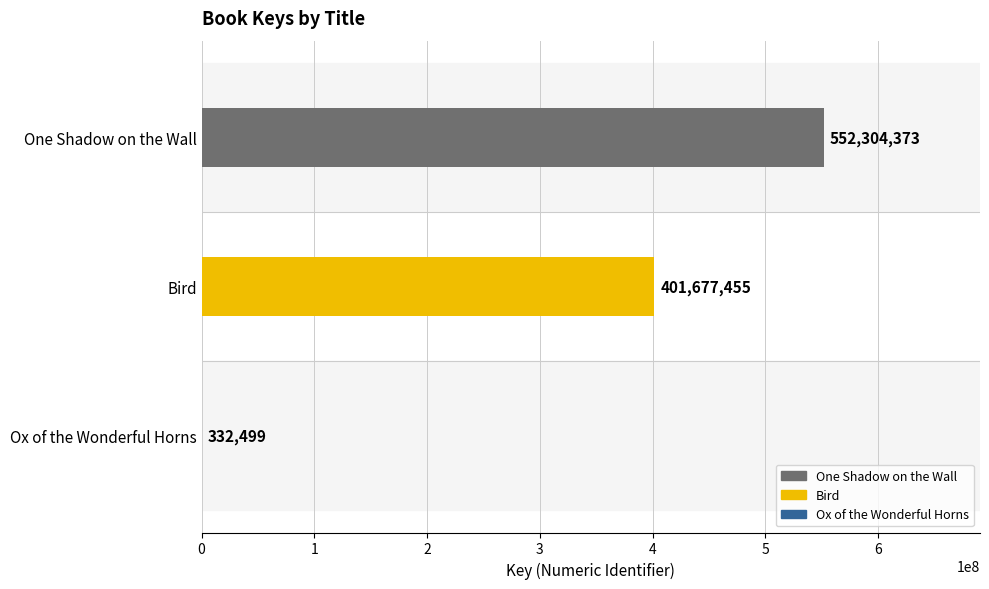

What is the sum of all values?

954314327